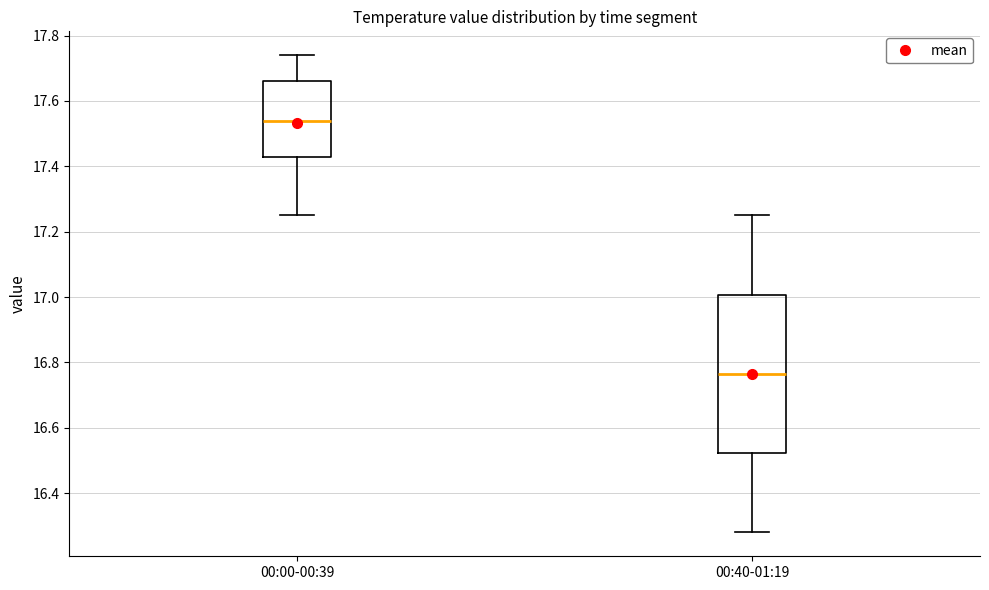

Reading left to right, read every box against the y-axis: the position of its median line, the range the box covers, and the ends of its whiskers. The values are not printed on the chart, so give them approximately, as read against the axis.

00:00-00:39: median 17.54, box 17.44 to 17.66, whiskers 17.26 to 17.74
00:40-01:19: median 16.76, box 16.52 to 17.00, whiskers 16.28 to 17.26